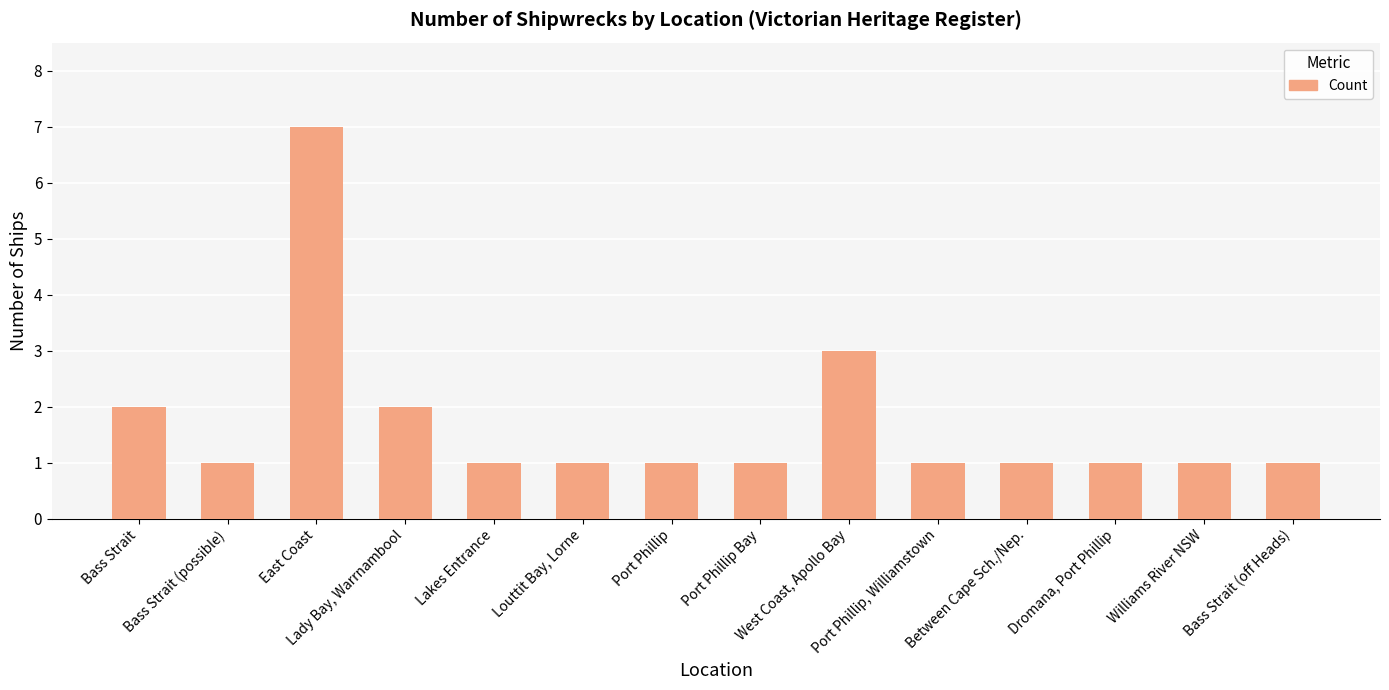

True or false: the data shows 1 at Lakes Entrance.

True